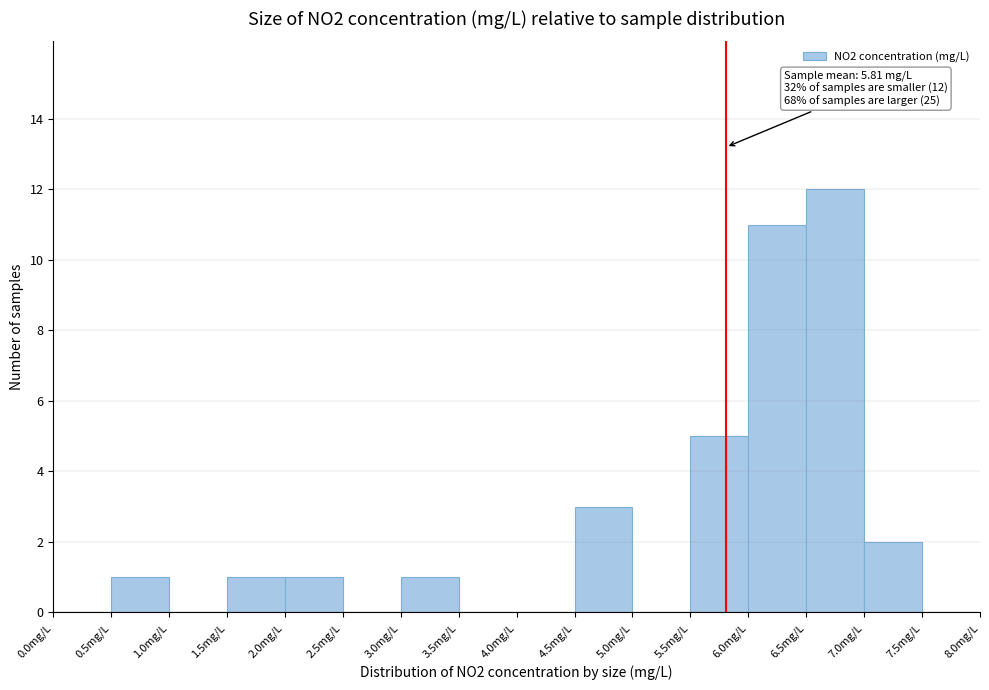

Which range on the x-axis has the tallest bar?

6.5 to 7.0